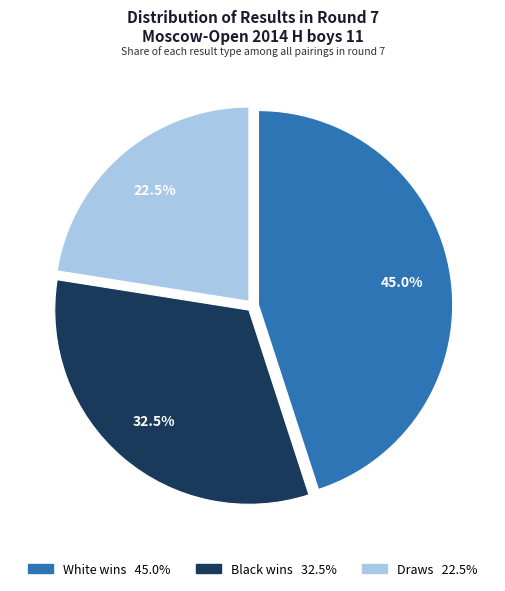

Does any single category account for the majority?

No